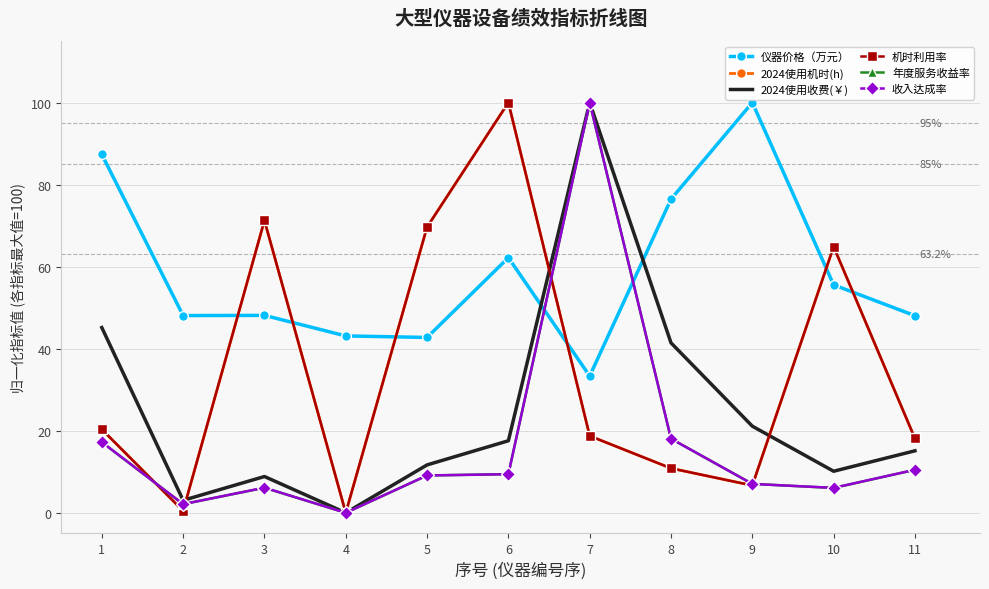

Between which two adjacent categories do 收入达成率 and 仪器价格（万元） first intersect?

6 and 7